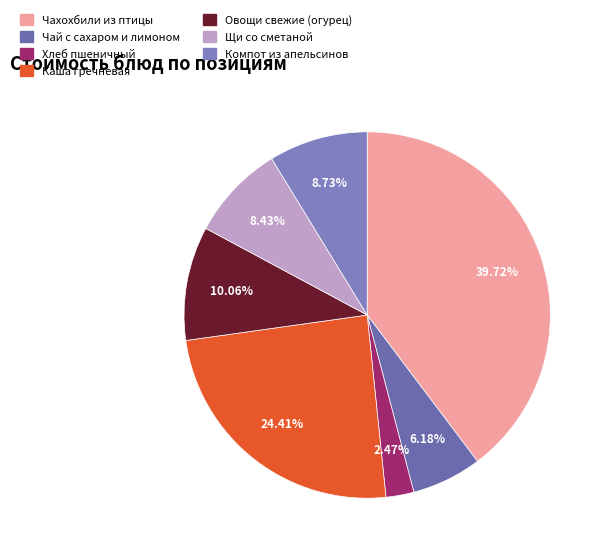

What percentage is NOT represented by Овощи свежие (огурец)?

89.9%